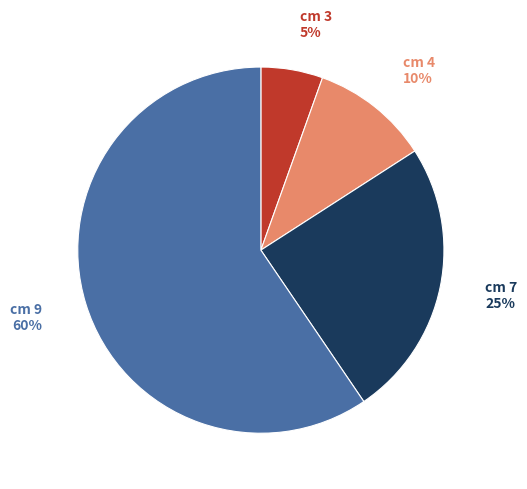

To the nearest percent, what is the average slice percentage?

25%